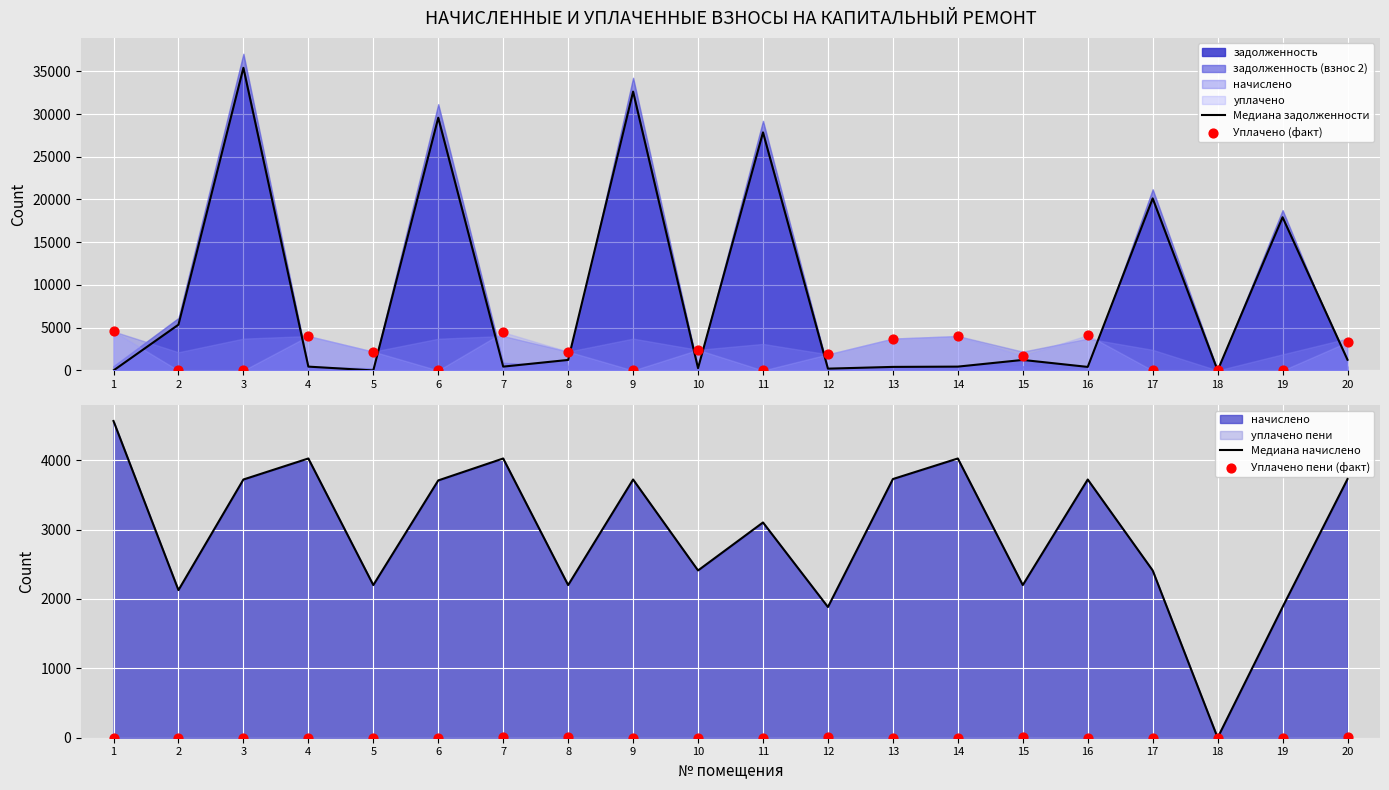

At how many categories does at least one series exceed 20781?

4